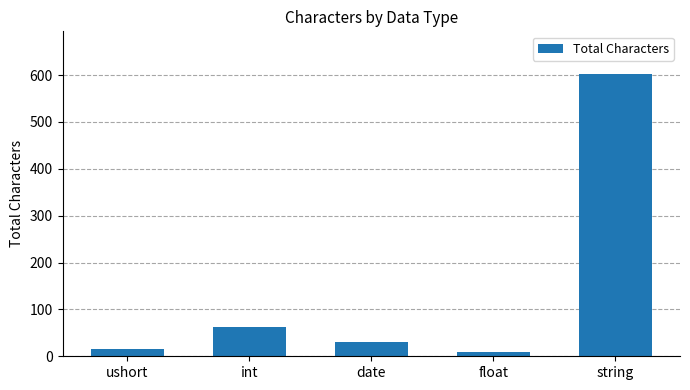

Where is the data nearest to the value 306?

int